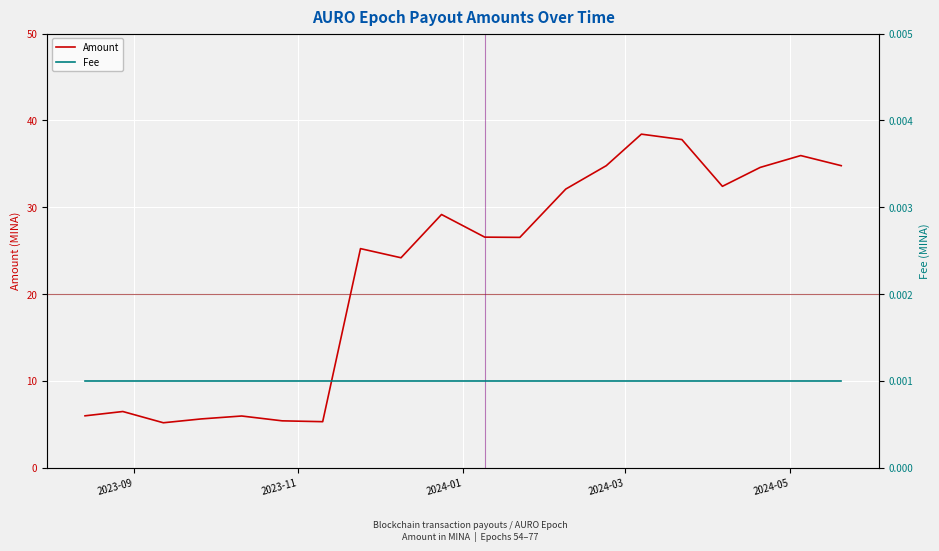

What position from the left is 2023-09?

1